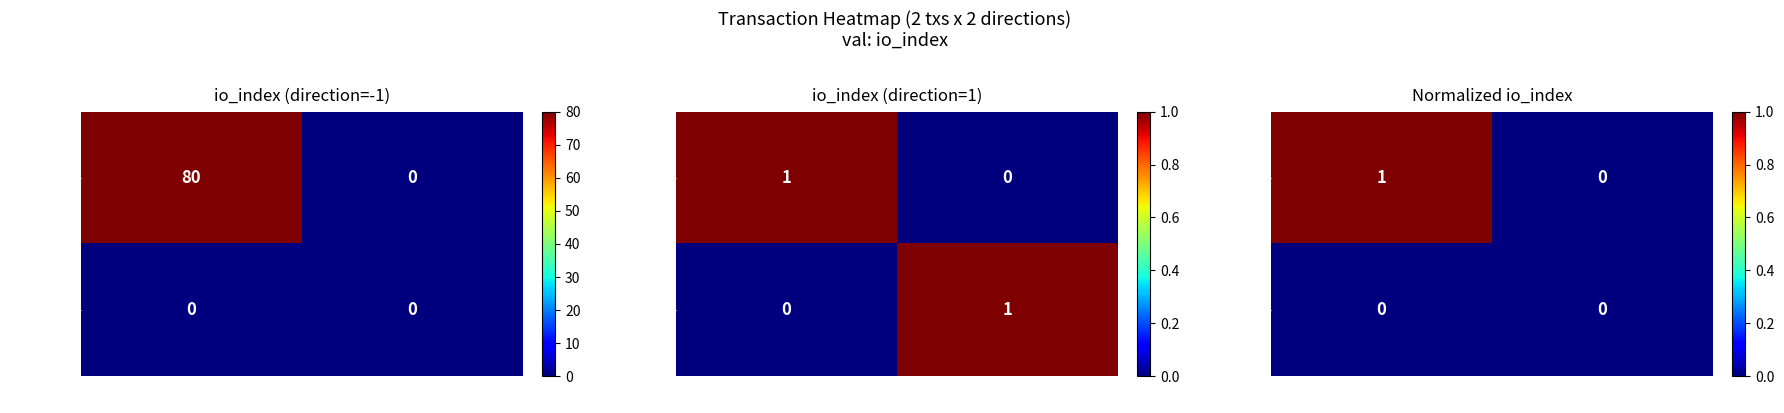

Between 1 and -1, which is larger?

-1